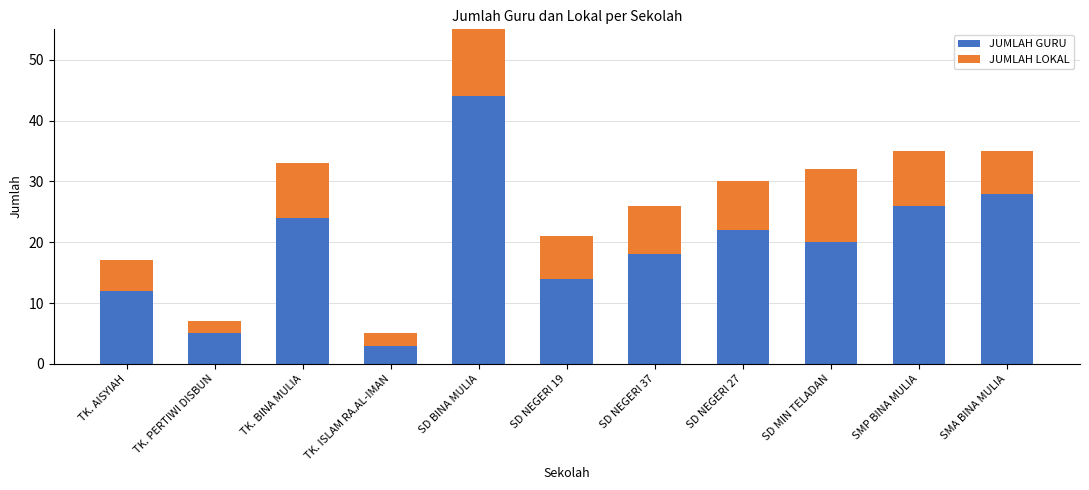

What is the difference between the JUMLAH GURU values at SD MIN TELADAN and SMA BINA MULIA?

8